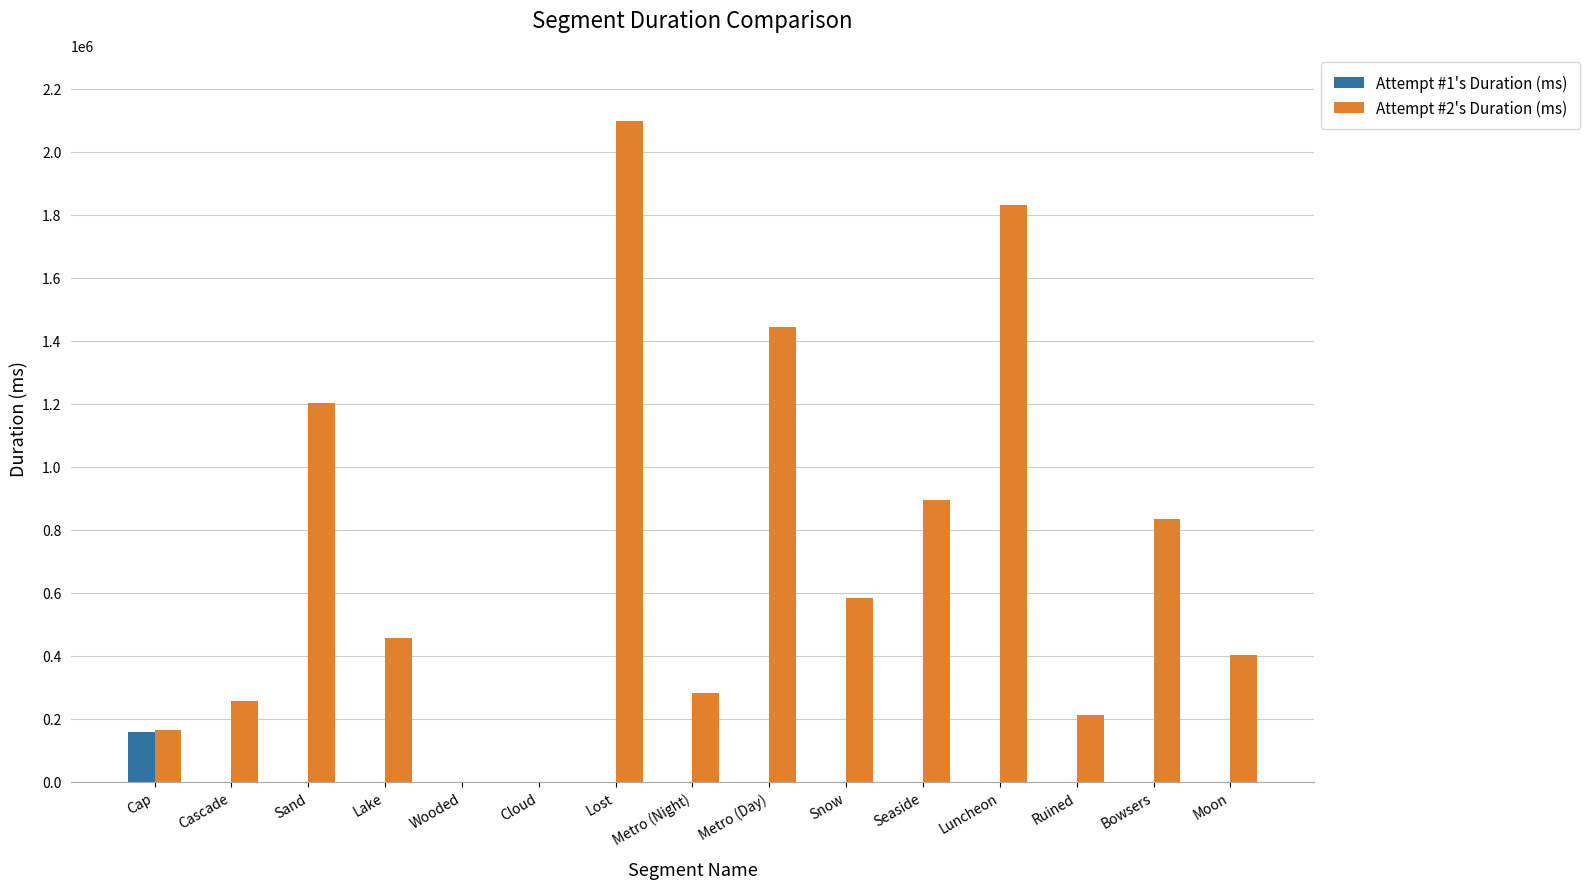

Reading left to right, what are all the values shown in this chart?

Attempt #1's Duration (ms): 156897	0	0	0	0	0	0	0	0	0	0	0	0	0	0
Attempt #2's Duration (ms): 163663	255456	1202713	457206	0	0	2097442	279988	1441570	583727	893471	1831188	212969	834984	402126